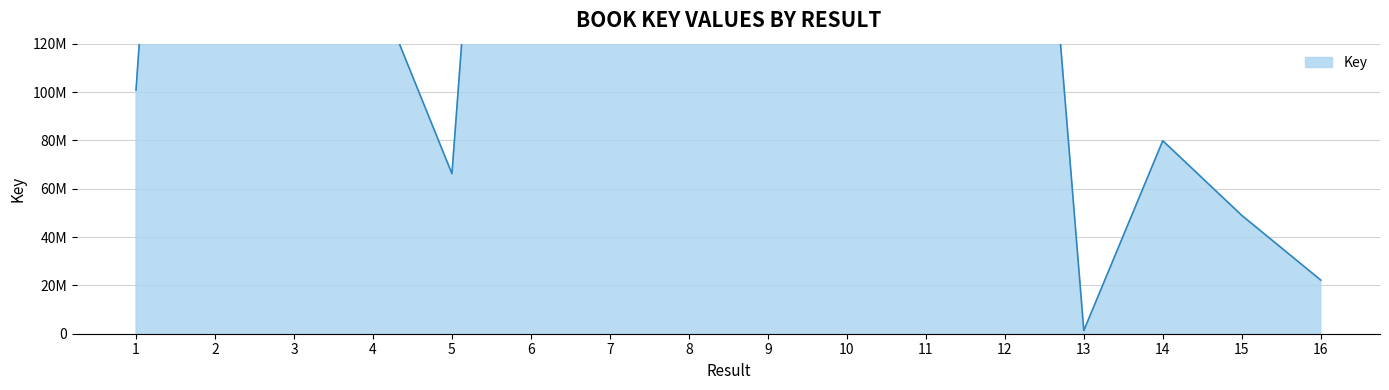

How many points are lower than both their immediate neighbors (excluding endpoints)?

4